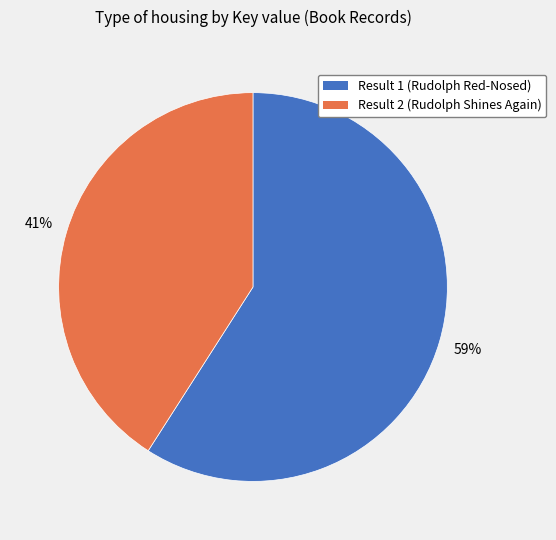

To the nearest percent, what is the average slice percentage?

50%